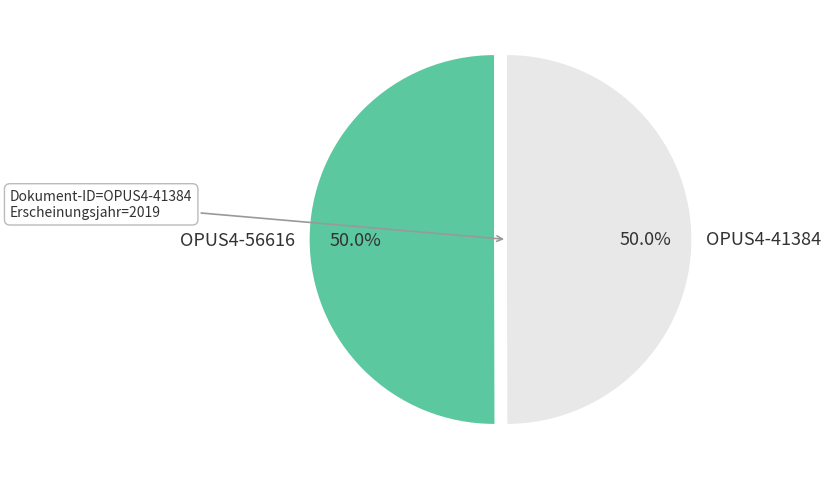

Approximately how many times larger is the value at OPUS4-41384 compared to OPUS4-56616?

1.0